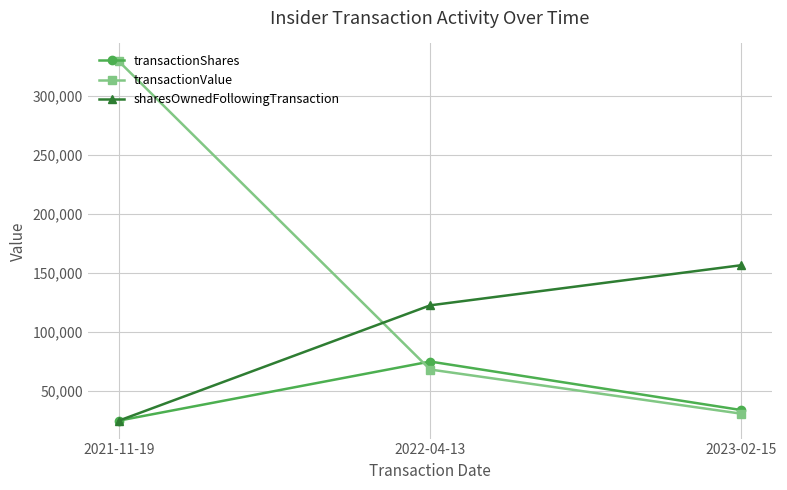

Reading right to left, transcribe all the data shown in this chart.

transactionShares: 2023-02-15=34000	2022-04-13=75107	2021-11-19=25073
transactionValue: 2023-02-15=30940	2022-04-13=68347	2021-11-19=329231
sharesOwnedFollowingTransaction: 2023-02-15=156680	2022-04-13=122680	2021-11-19=25073